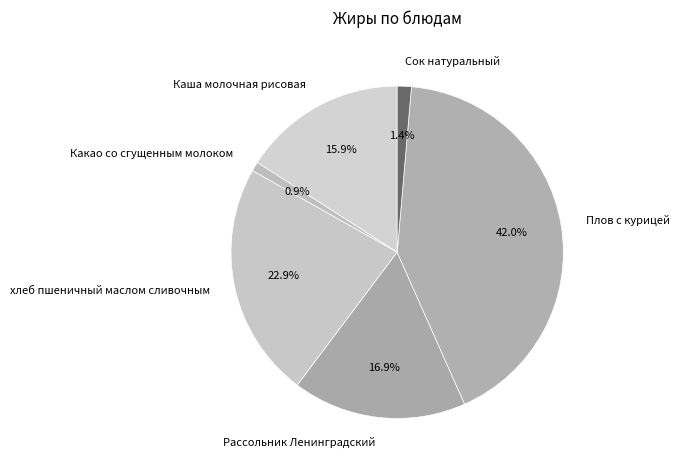

How many slices are in this pie chart?

6